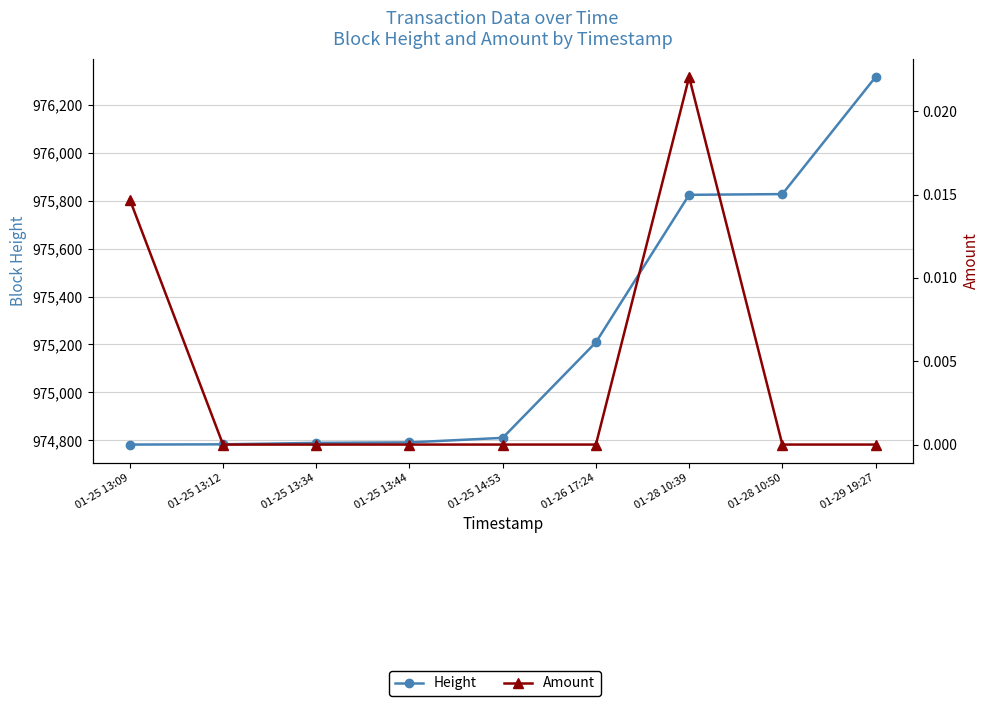

Count the Amount values in the range 0 to 1.

9